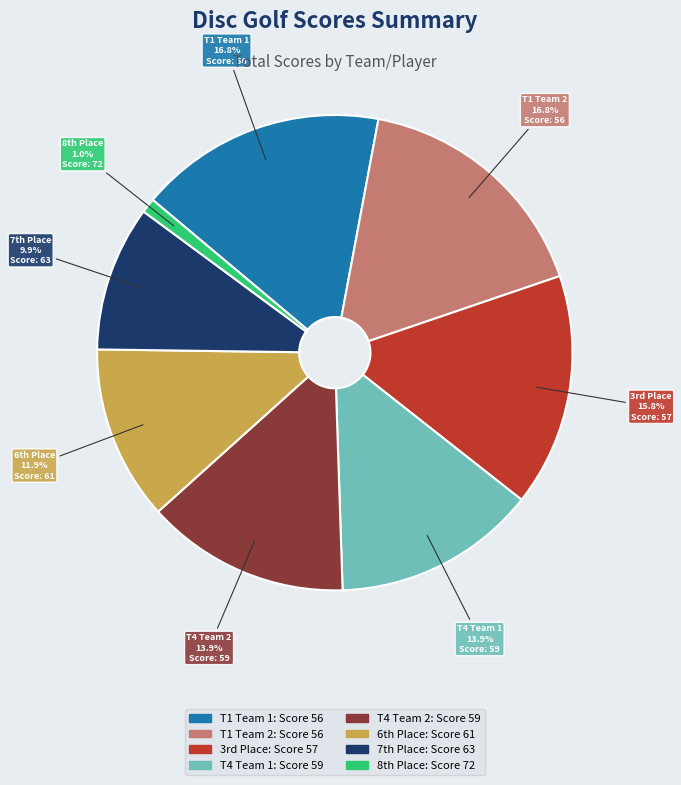

Is there any slice that represents more than half of the pie?

No